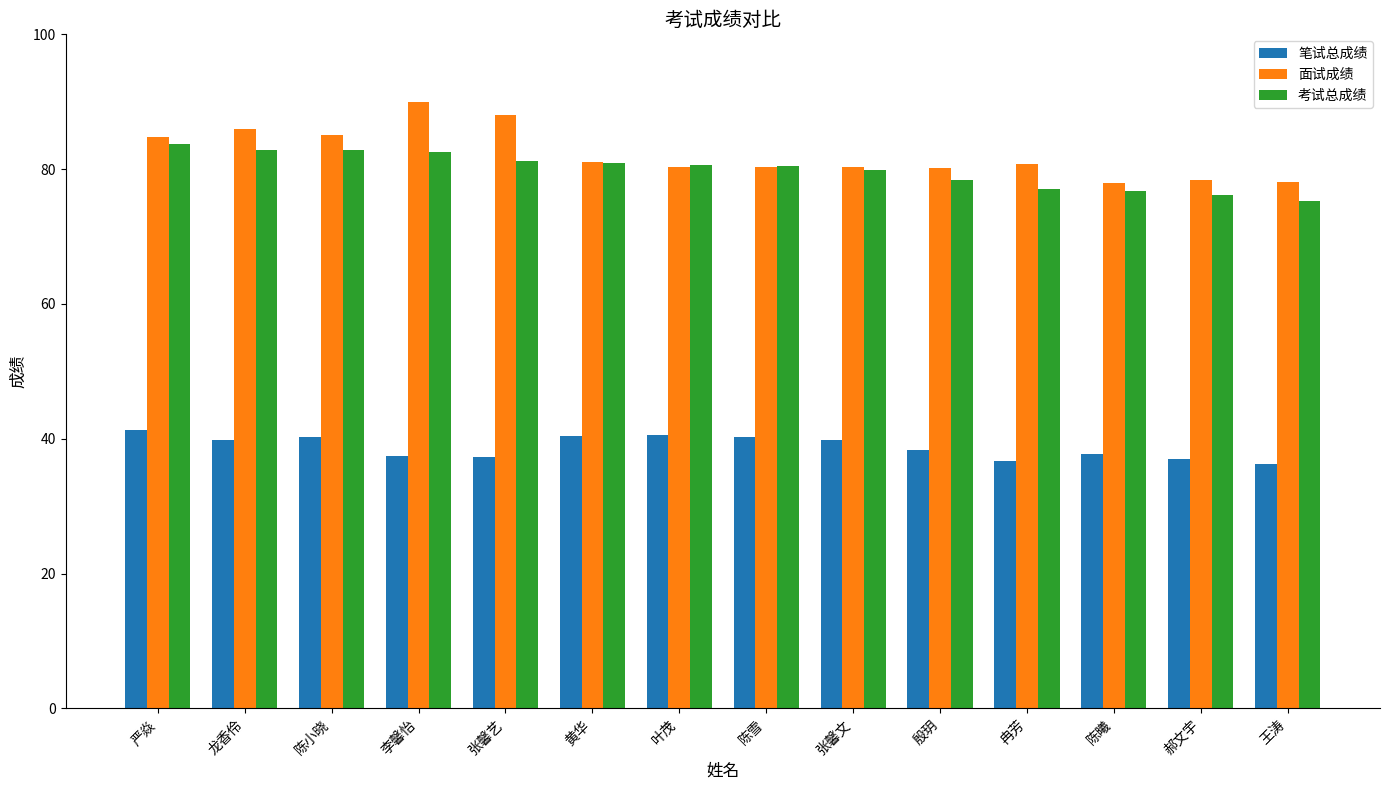

Rank the series by their maximum value, from highest to lowest.

面试成绩, 考试总成绩, 笔试总成绩